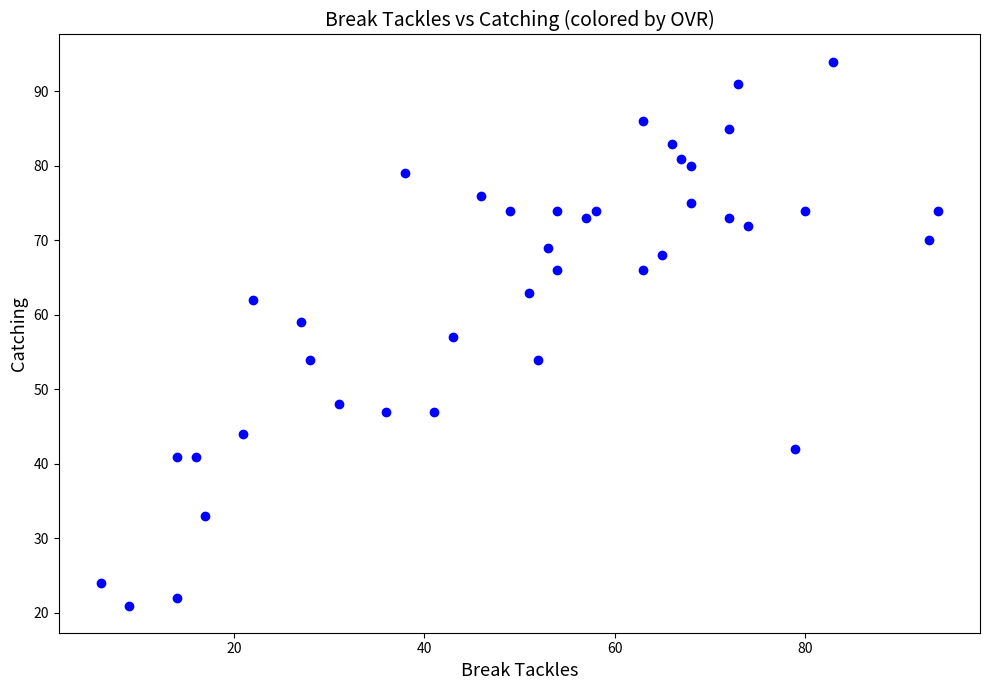

What is the range of X values (max minus min)?

88